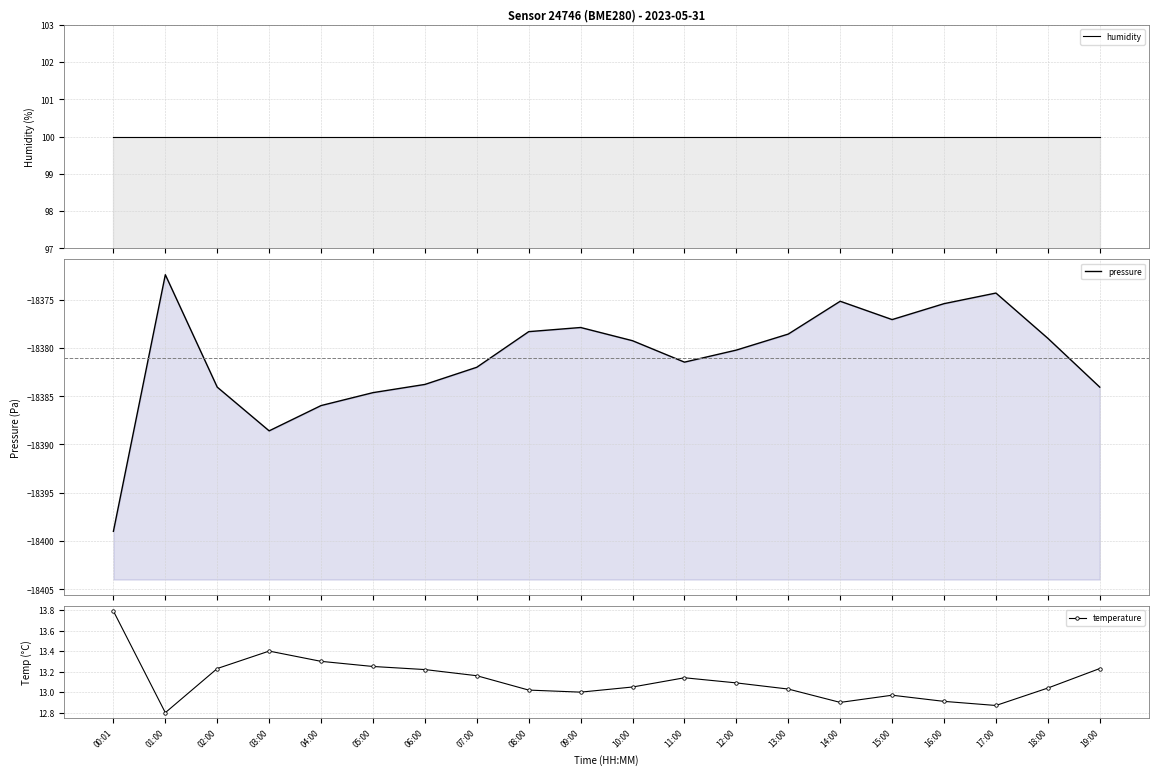

What is the label of the 20th point from the right?

00:01